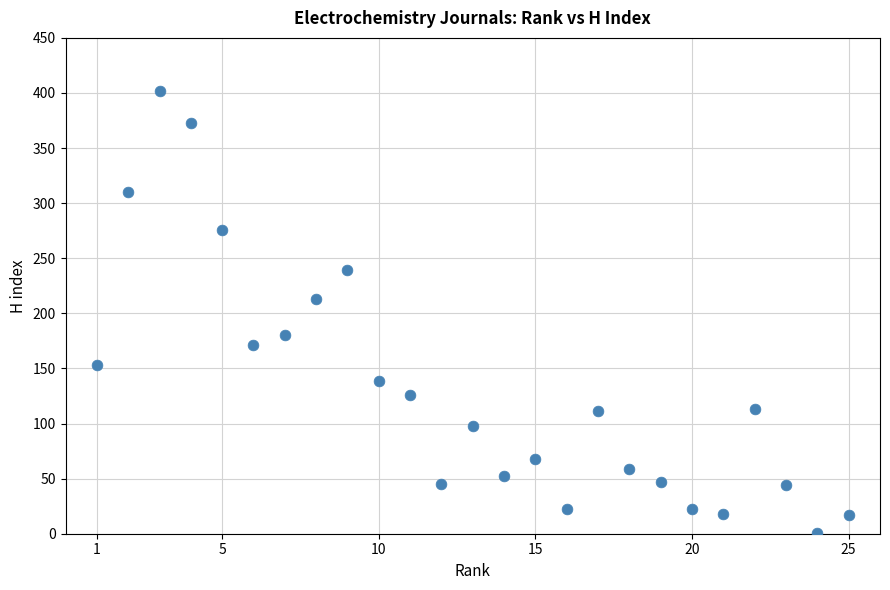

What Y value in the scatter plot is closest to 201?

213